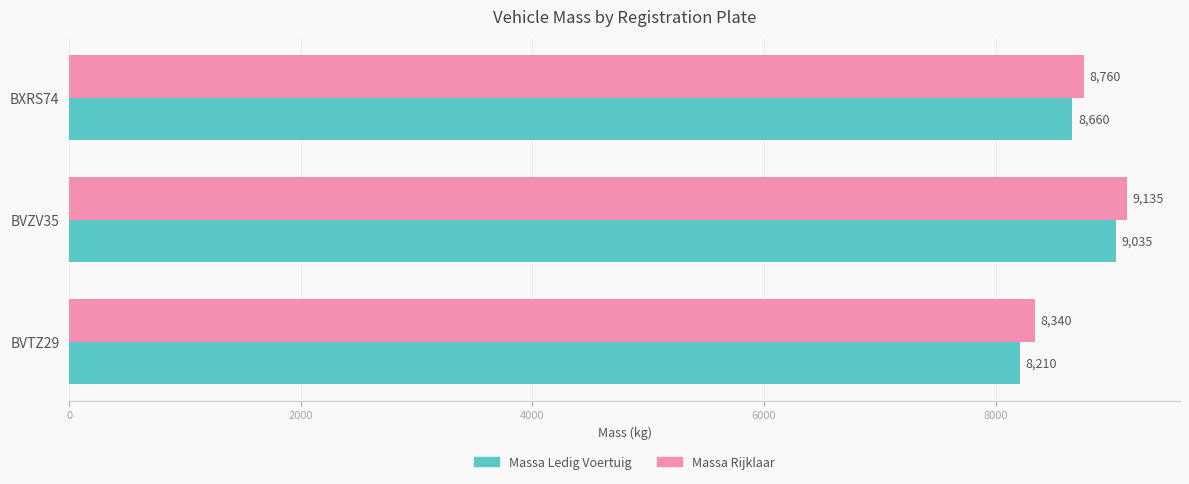

List the series in order of their overall mean, lowest first.

Massa Ledig Voertuig, Massa Rijklaar